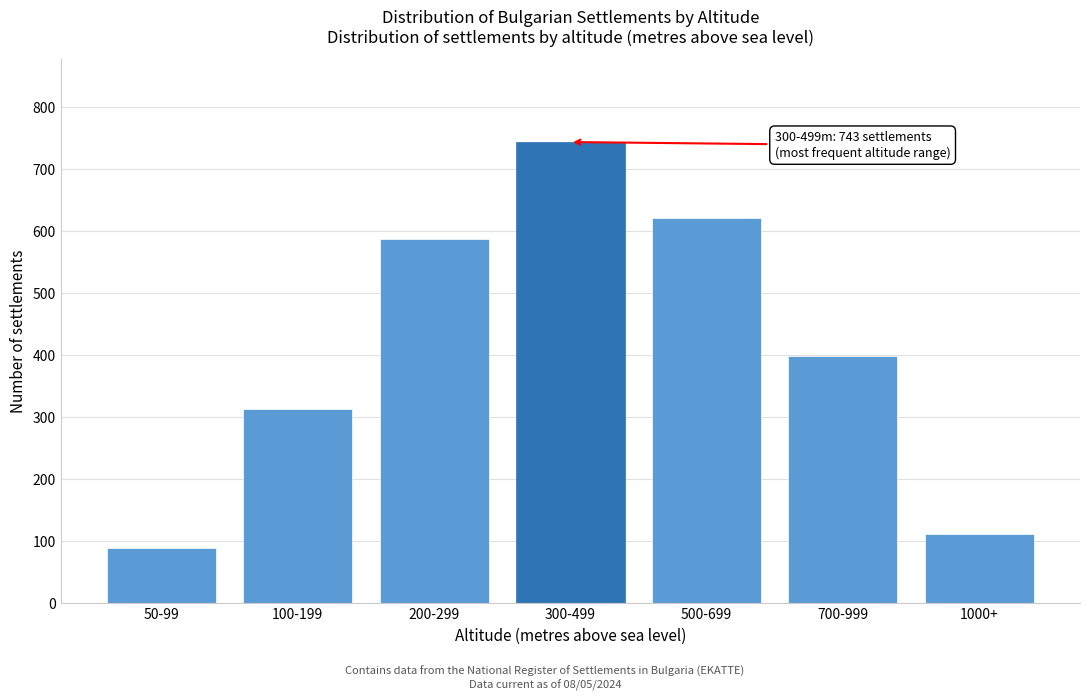

Reading left to right, list all the values displayed in this chart.

50-99=89	100-199=312	200-299=587	300-499=743	500-699=621	700-999=398	1000+=112